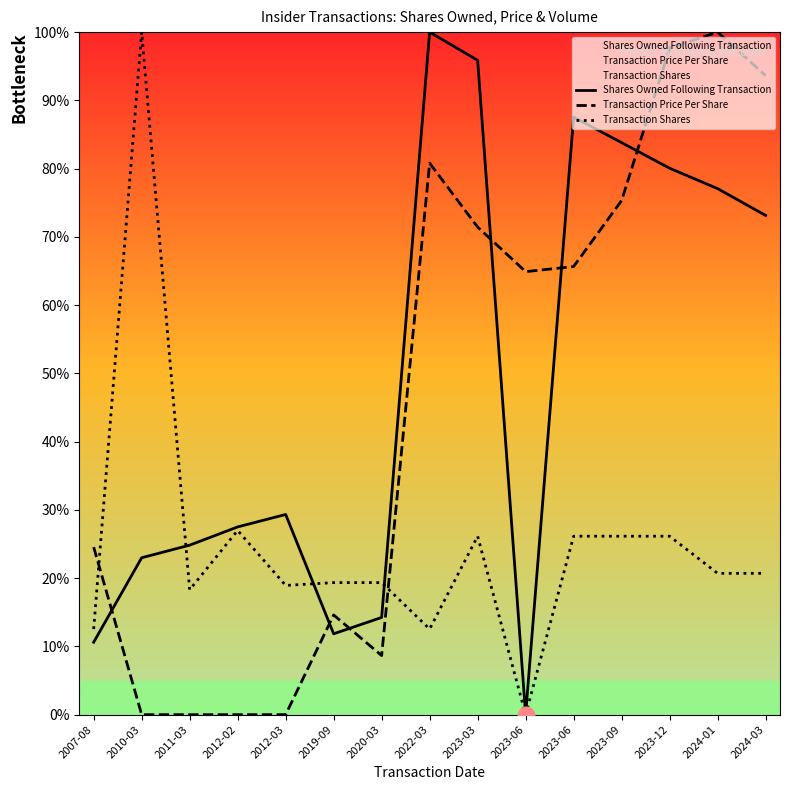

Is this an area chart (filled region under the line)?

No